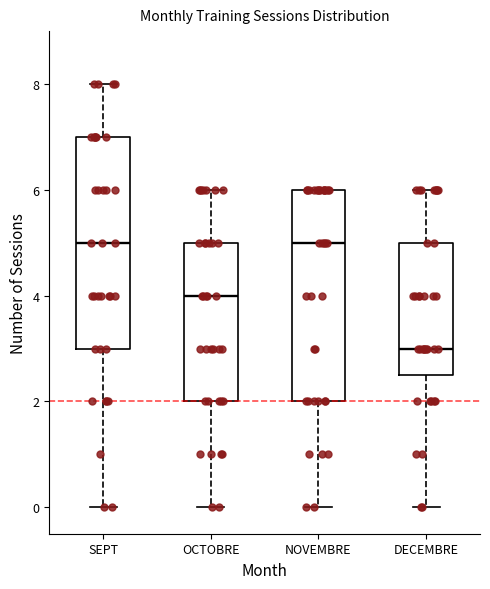

Reading left to right, read every box against the y-axis: the position of its median line, the range the box covers, and the ends of its whiskers. The values are not printed on the chart, so give them approximately, as read against the axis.

SEPT: median 5.0, box 3.0 to 7.0, whiskers 0.0 to 8.0
OCTOBRE: median 4.0, box 2.0 to 5.0, whiskers 0.0 to 6.0
NOVEMBRE: median 5.0, box 2.0 to 6.0, whiskers 0.0 to 6.0
DECEMBRE: median 3.0, box 2.6 to 5.0, whiskers 0.0 to 6.0